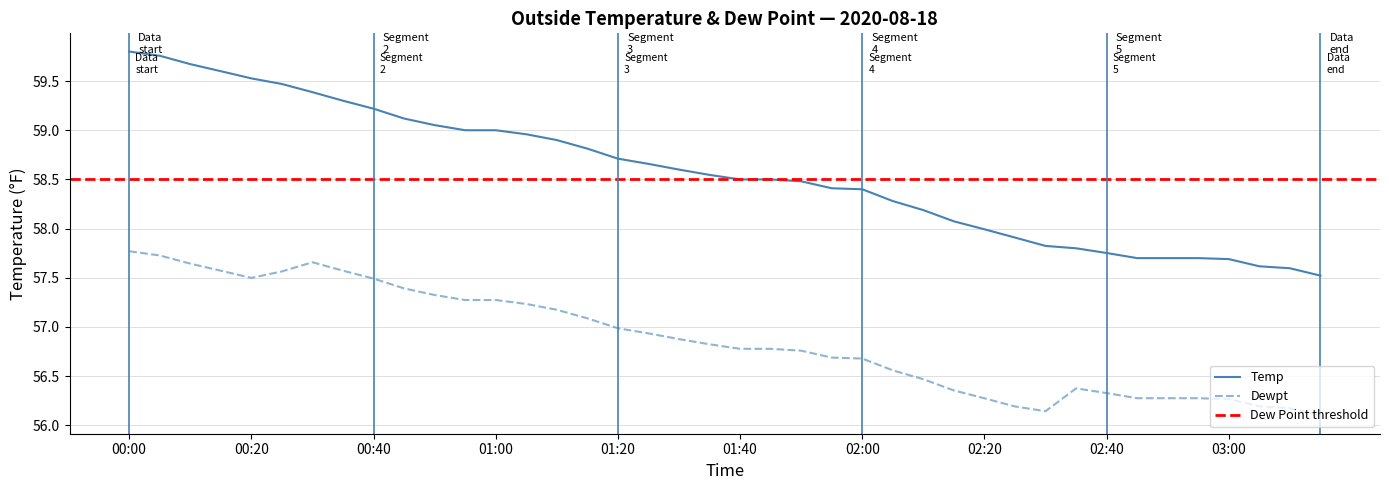

Reading right to left, transcribe all the data shown in this chart.

Temp: 57.5	57.6	57.6	57.7	57.7	57.7	57.7	57.8	57.8	57.8	57.9	58.0	58.1	58.2	58.3	58.4	58.4	58.5	58.5	58.5	58.5	58.6	58.7	58.7	58.8	58.9	59.0	59.0	59.0	59.1	59.1	59.2	59.3	59.4	59.5	59.5	59.6	59.7	59.8	59.8
Dewpt: 56.1	56.2	56.2	56.3	56.3	56.3	56.3	56.3	56.4	56.1	56.2	56.3	56.4	56.5	56.6	56.7	56.7	56.8	56.8	56.8	56.8	56.9	56.9	57.0	57.1	57.2	57.2	57.3	57.3	57.3	57.4	57.5	57.6	57.7	57.6	57.5	57.6	57.6	57.7	57.8